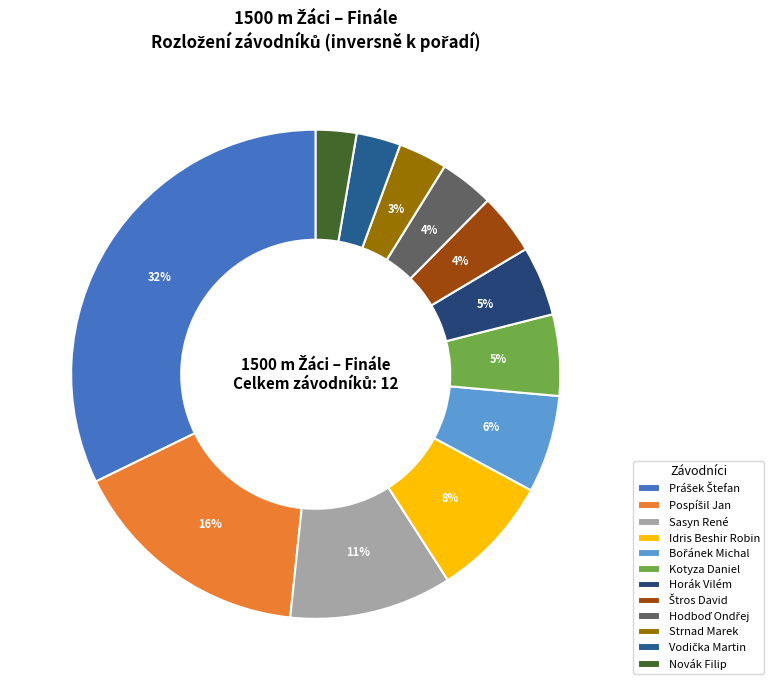

To the nearest percent, what percentage of the pie is Novák Filip?

3%